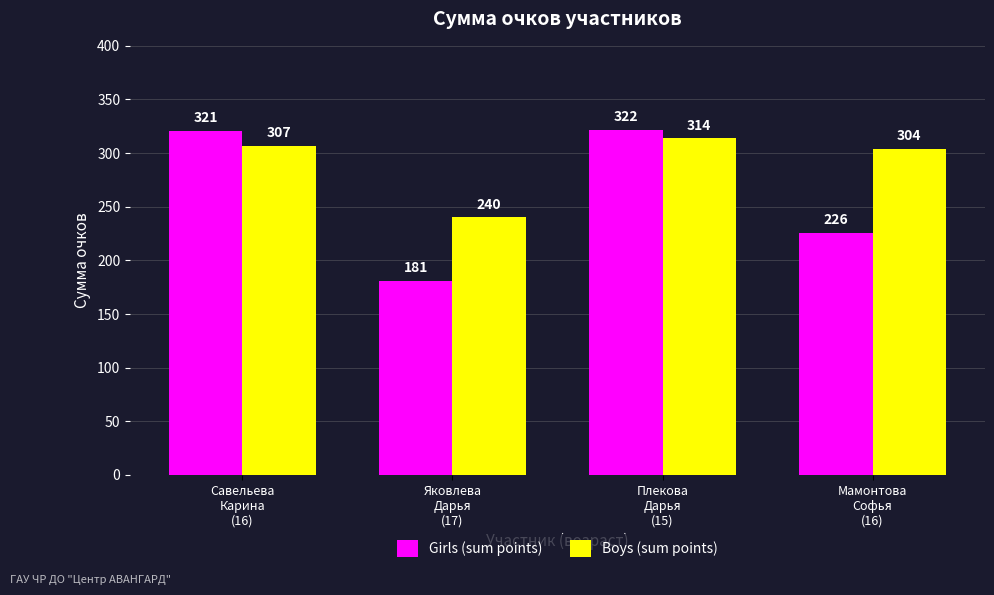

Reading left to right, what are all the values shown in this chart?

Girls (sum points): 321	181	322	226
Boys (sum points): 307	240	314	304